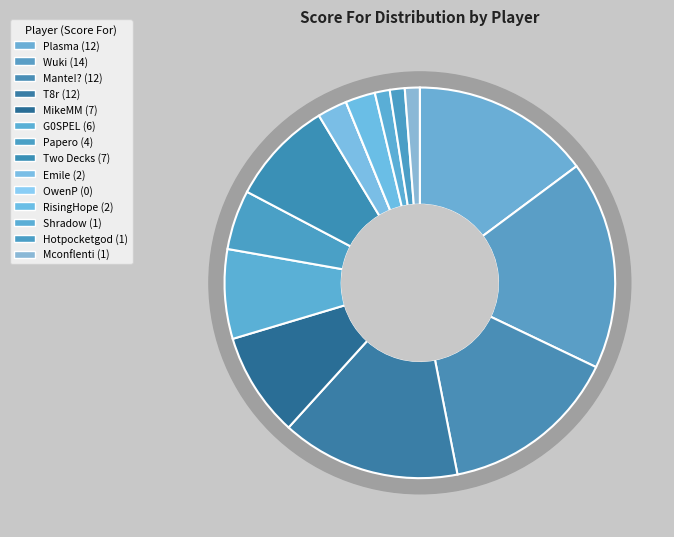

Rank the categories by value from lowest to highest.

OwenP, Shradow, Hotpocketgod, Mconflenti, Emile, RisingHope, Papero, G0SPEL, MikeMM, Two Decks, Plasma, Mante!?, T8r, Wuki